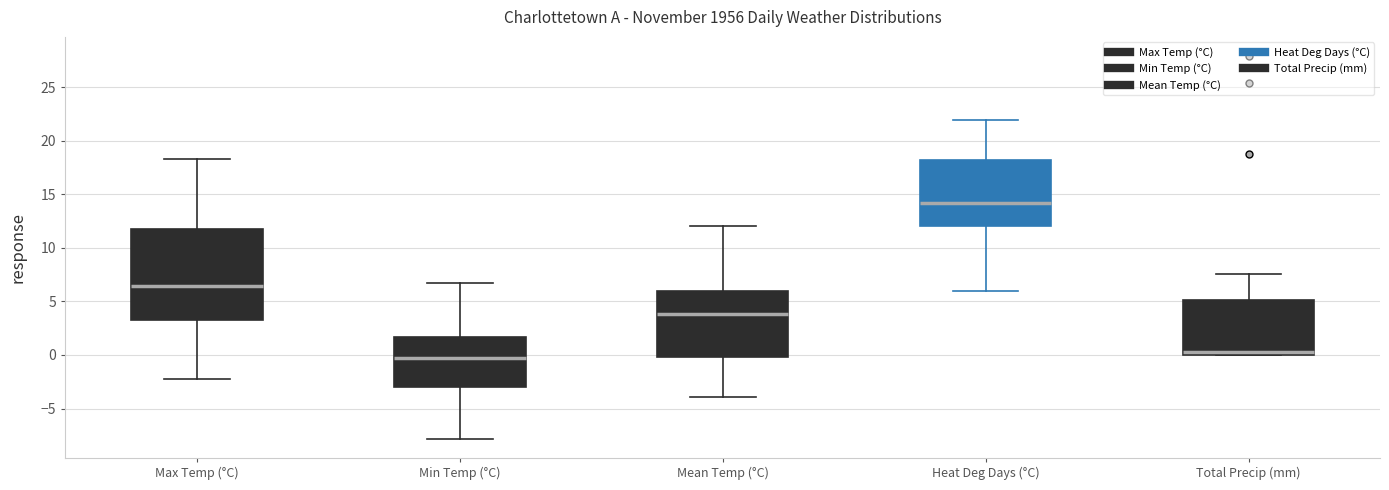

Where does the median line of the box for Max Temp (°C) sit on the y-axis? The values are not printed on the chart, so give them approximately, as read against the axis.

6.5